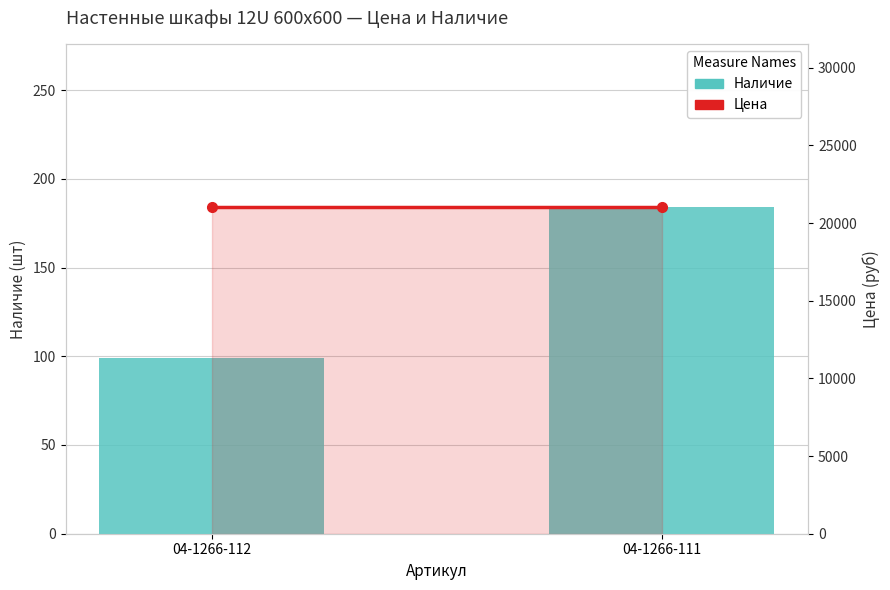

How many series are shown in this chart?

2